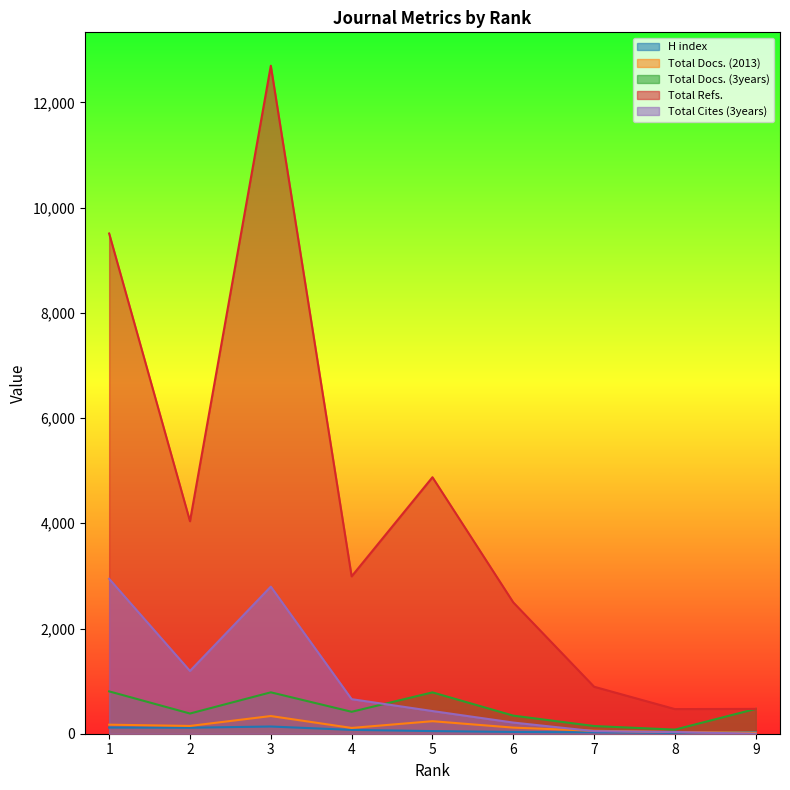

How many interior local valleys does the Total Docs. (3years) series have?

3